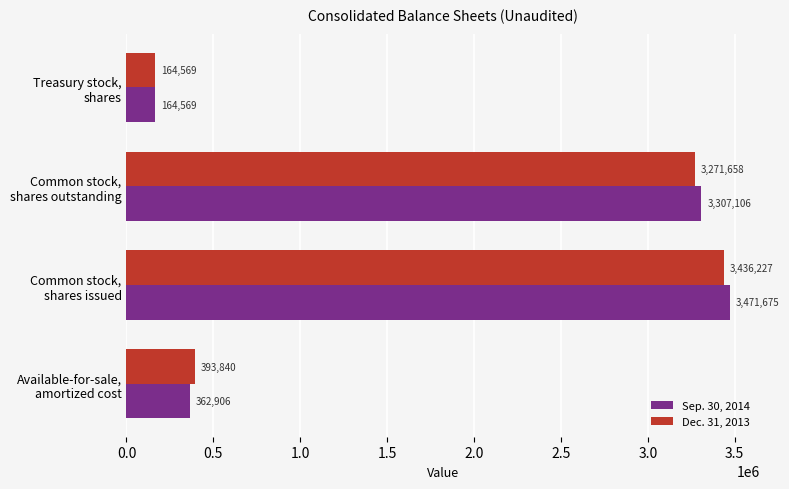

Rank the series by their maximum value, from highest to lowest.

Sep. 30, 2014, Dec. 31, 2013